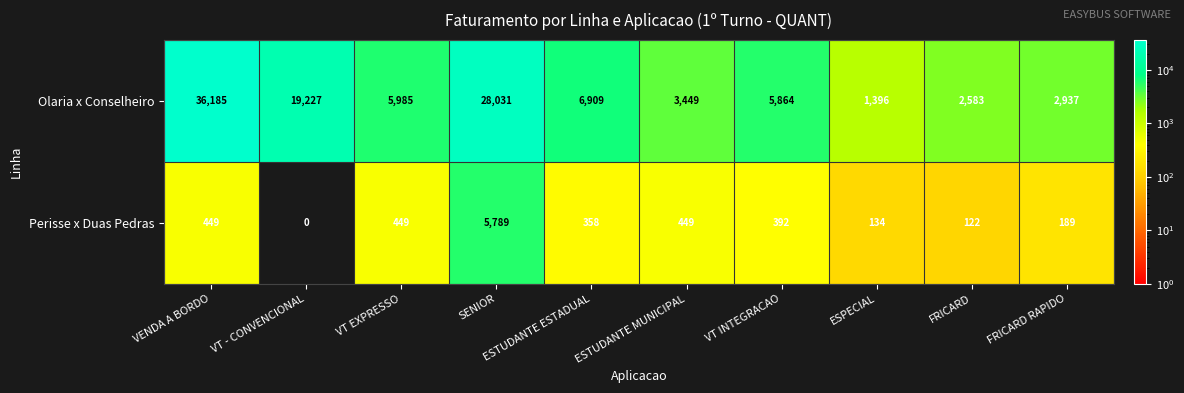

How many data points does each series have?

10